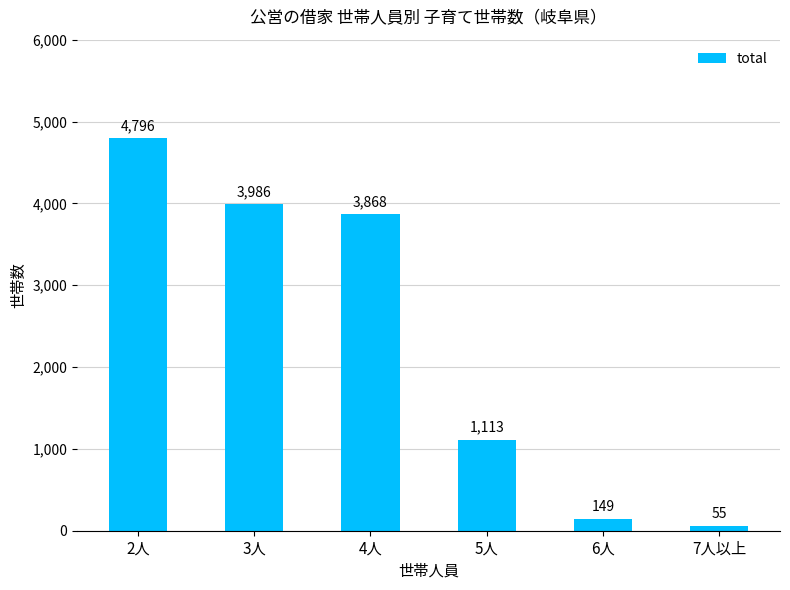

List the labels in order of value, largest first.

2人, 3人, 4人, 5人, 6人, 7人以上